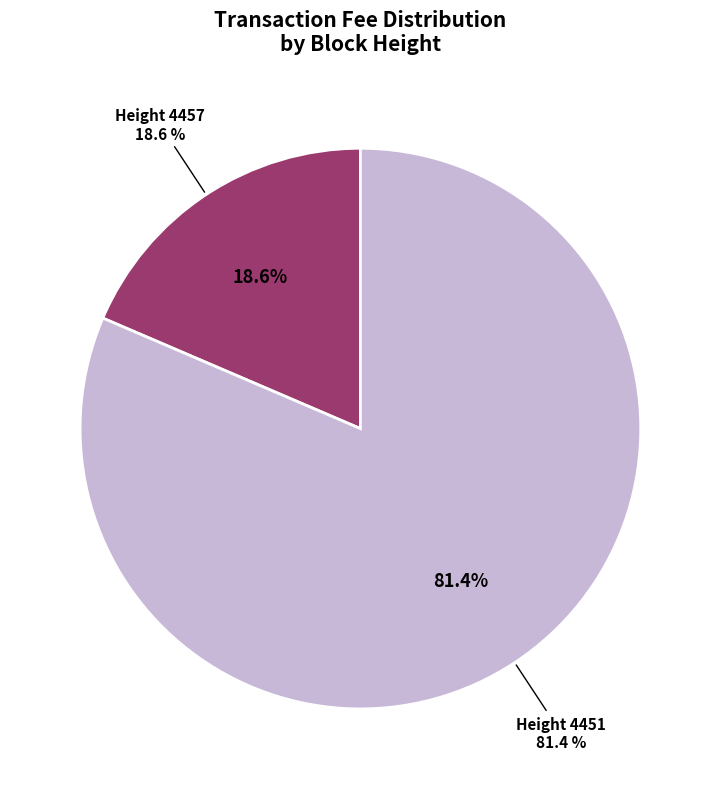

What percentage is the 4457 slice, to the nearest percent?

19%